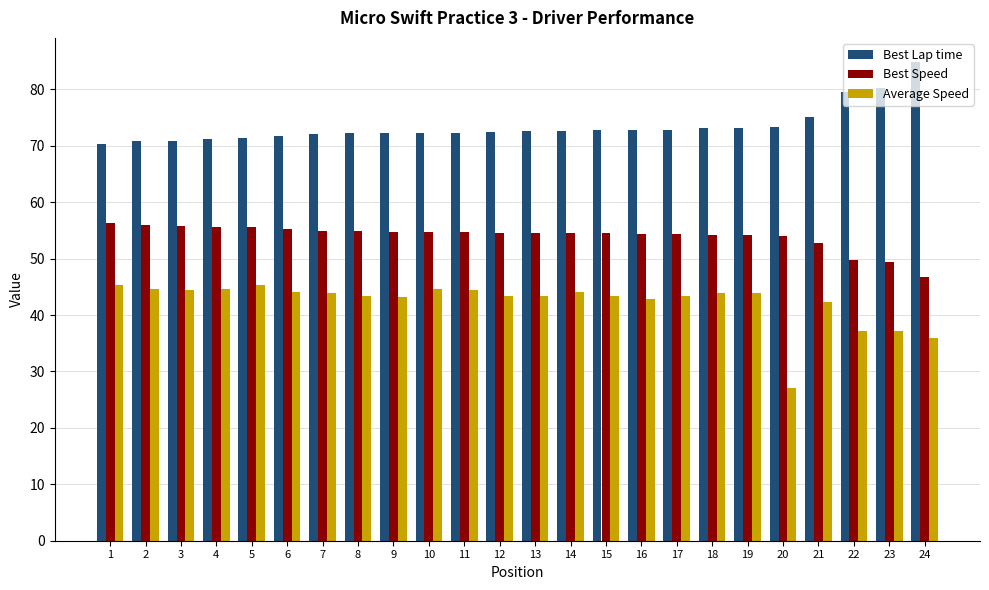

True or false: Best Speed has a value of 22.3 at 15.

False